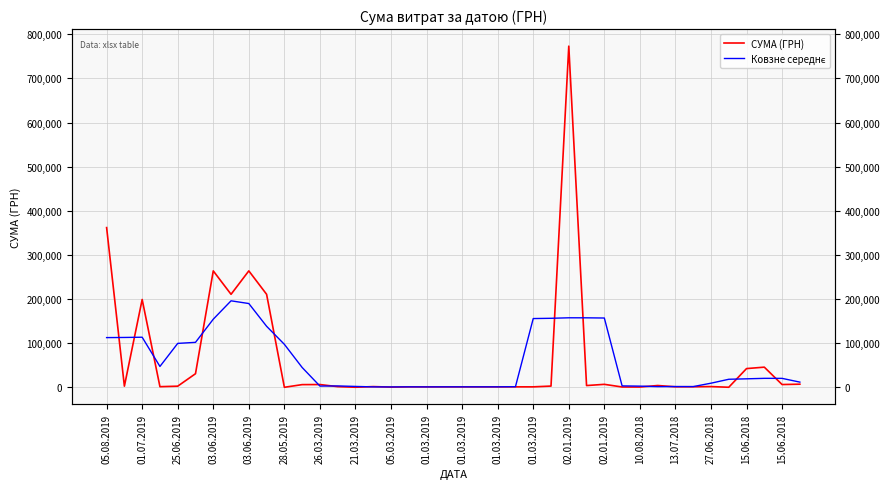

What is the sum of all СУМА (ГРН) values?

2474108.3